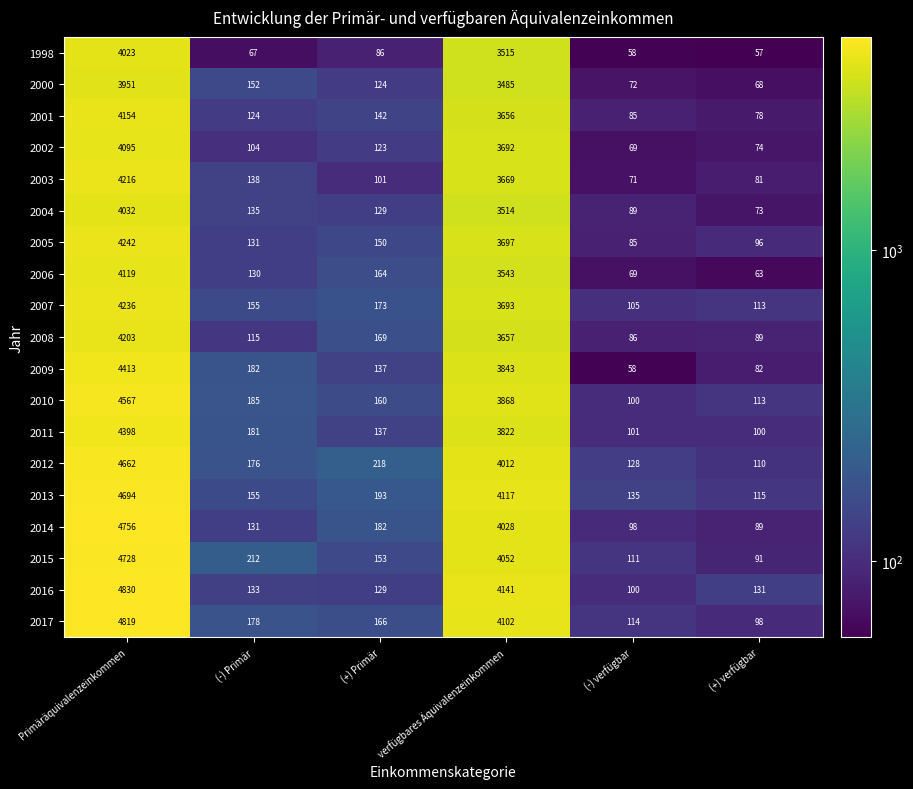

Rank the series by their maximum value, from lowest to highest.

2000, 1998, 2004, 2002, 2006, 2001, 2008, 2003, 2007, 2005, 2011, 2009, 2010, 2012, 2013, 2015, 2014, 2017, 2016